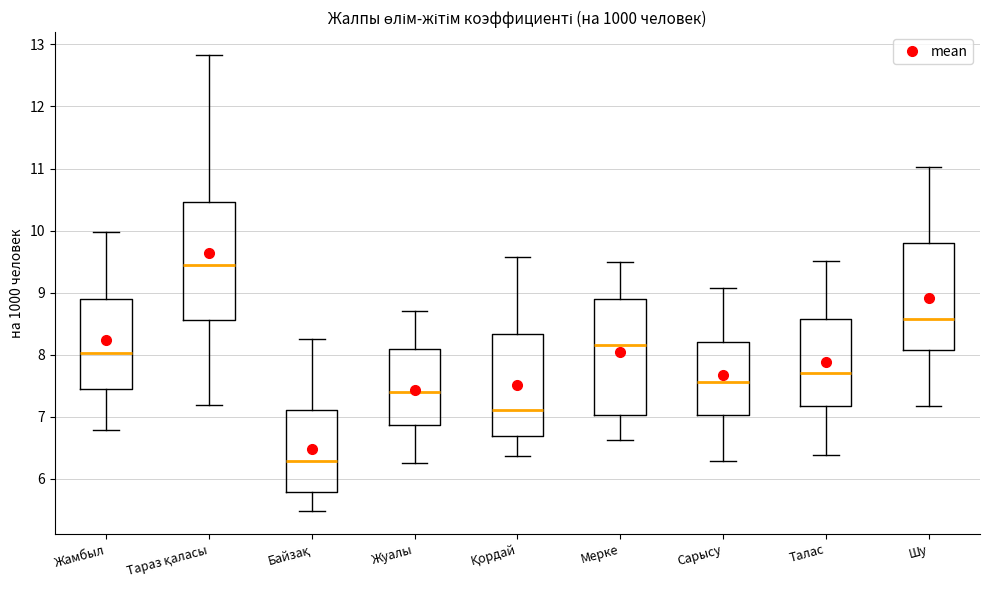

Reading left to right, read every box against the y-axis: the position of its median line, the range the box covers, and the ends of its whiskers. The values are not printed on the chart, so give them approximately, as read against the axis.

Жамбыл: median 8.0, box 7.5 to 8.9, whiskers 6.8 to 10.0
Тараз қаласы: median 9.4, box 8.6 to 10.5, whiskers 7.2 to 12.8
Байзақ: median 6.3, box 5.8 to 7.1, whiskers 5.5 to 8.3
Жуалы: median 7.4, box 6.9 to 8.1, whiskers 6.3 to 8.7
Қордай: median 7.1, box 6.7 to 8.3, whiskers 6.4 to 9.6
Мерке: median 8.2, box 7.0 to 8.9, whiskers 6.6 to 9.5
Сарысу: median 7.6, box 7.0 to 8.2, whiskers 6.3 to 9.1
Талас: median 7.7, box 7.2 to 8.6, whiskers 6.4 to 9.5
Шу: median 8.6, box 8.1 to 9.8, whiskers 7.2 to 11.0